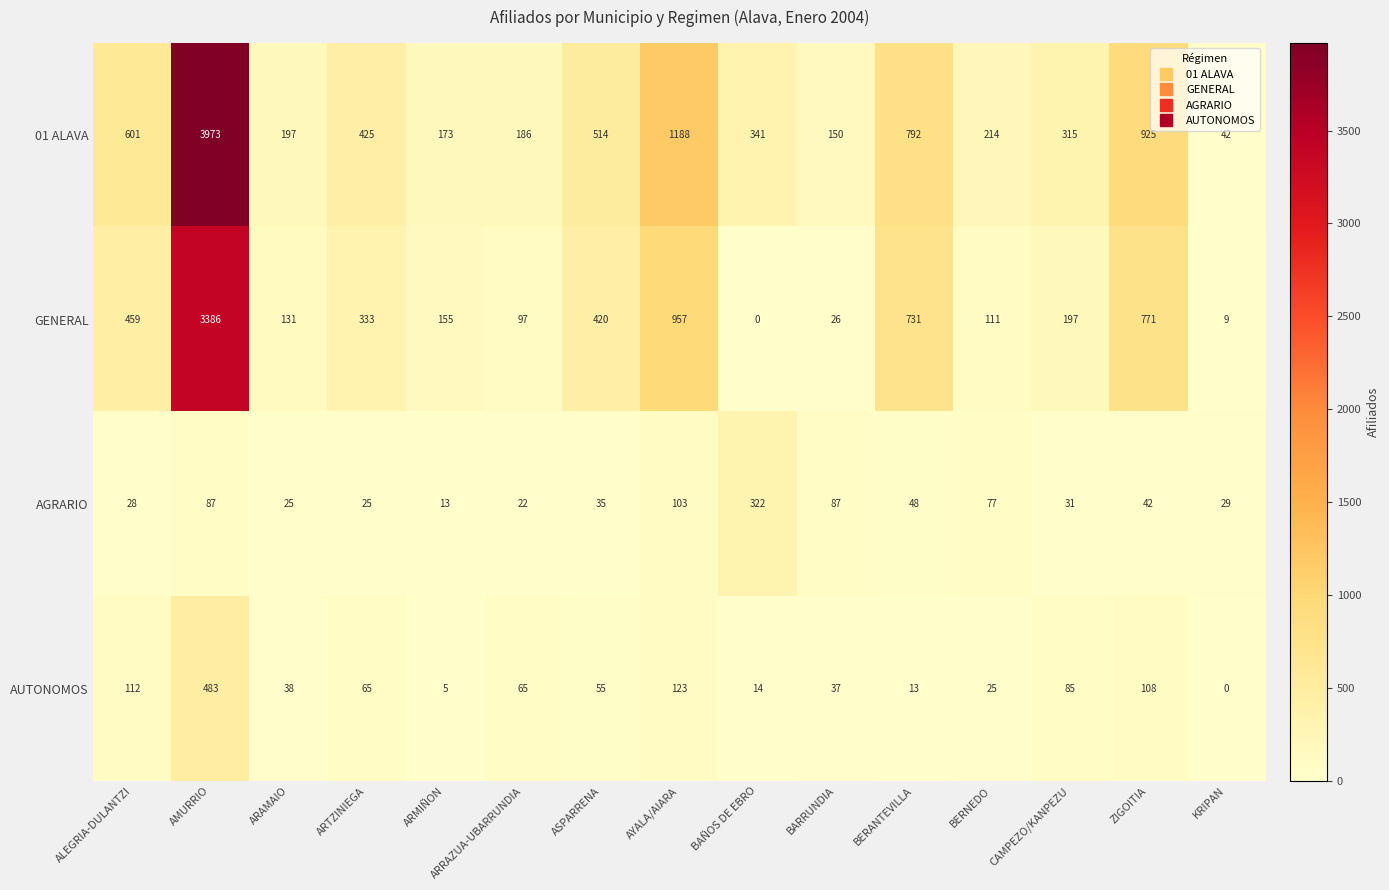

List the series in order of their peak value, highest first.

01 ALAVA, GENERAL, AUTONOMOS, AGRARIO